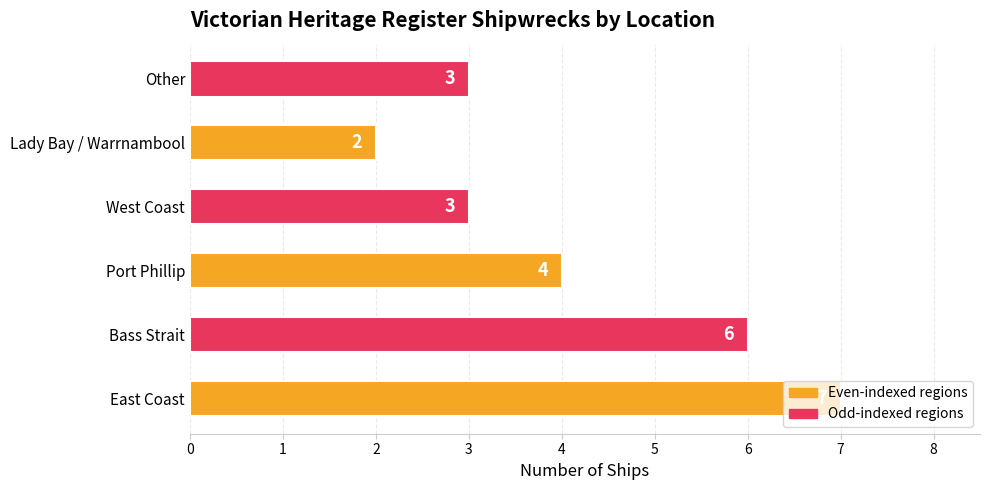

What is the minimum value shown in the chart?

2